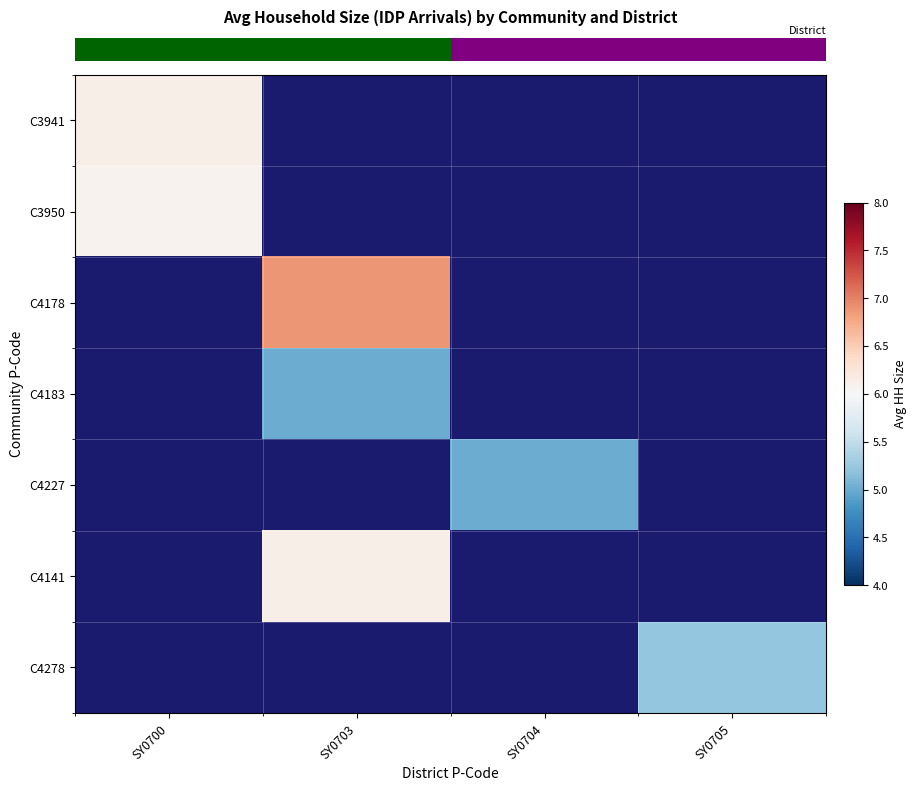

At how many categories does at least one series exceed 5?

3